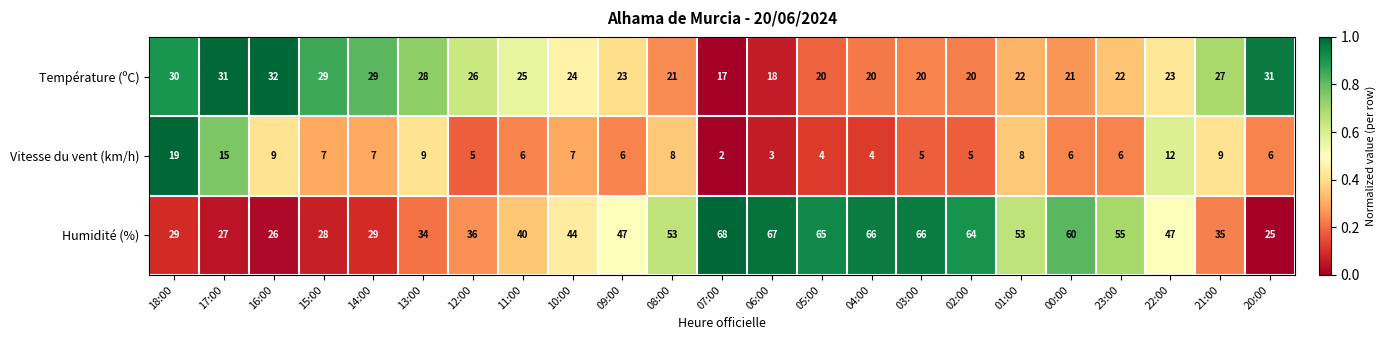

Between 15:00 and 12:00, which series saw the biggest shift?

Humidité (%)